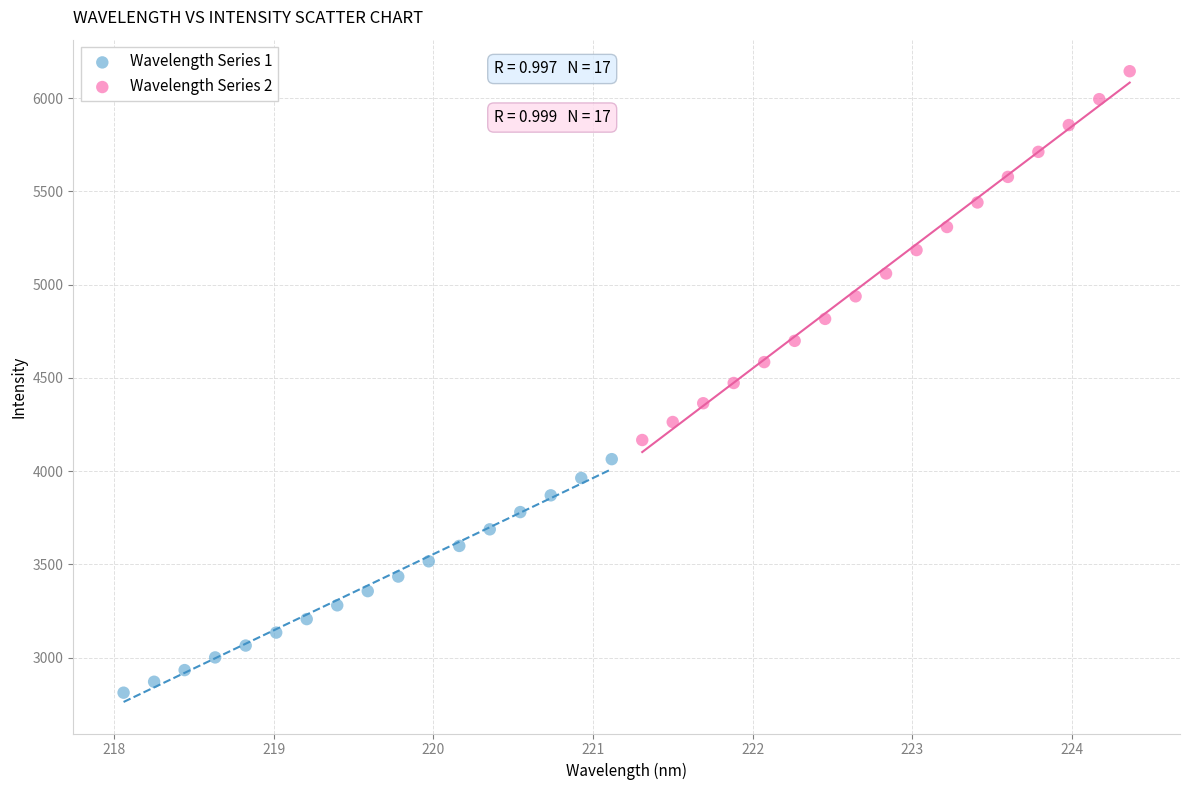

Which series contains the highest Y value?

Wavelength Series 2